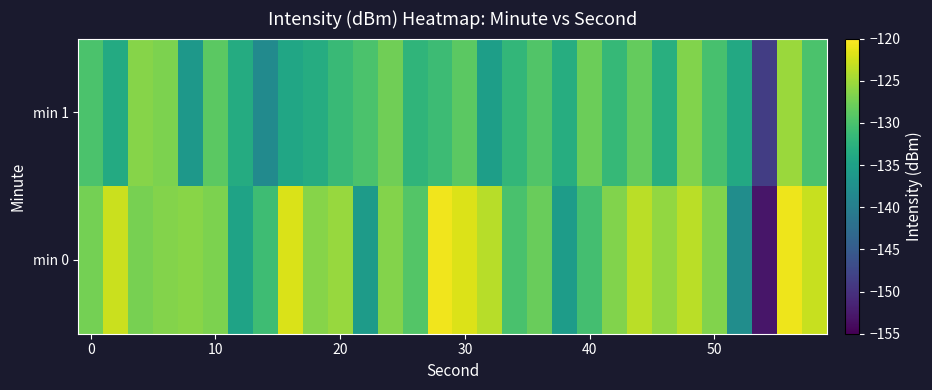

Which series has the largest total across all categories?

min 0